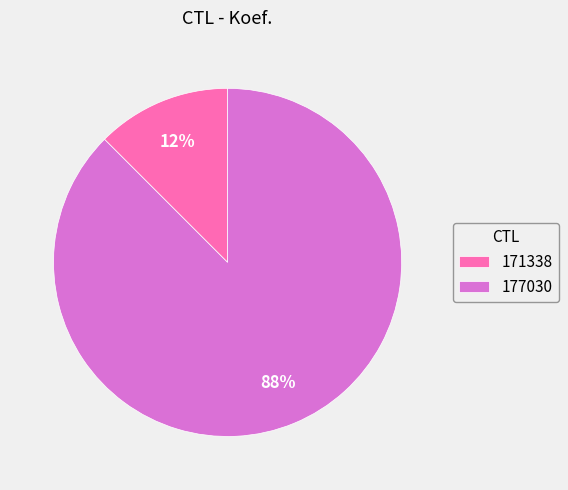

Which slice represents more than half of the pie?

177030